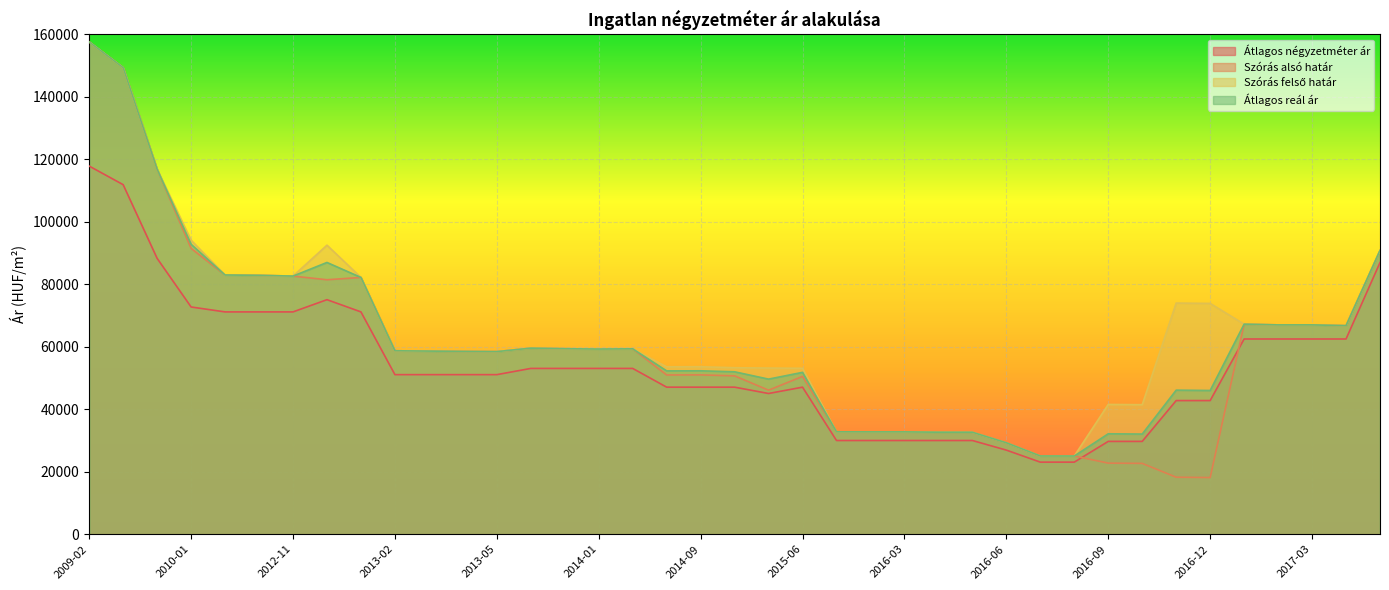

True or false: Átlagos reál ár and Szórás felső határ cross at least once.

False